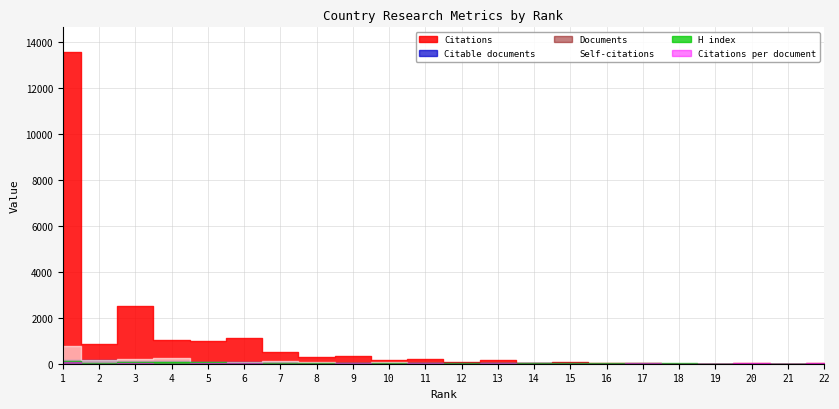

Rank the series by their maximum value, from lowest to highest.

Citations per document, H index, Citable documents, Documents, Self-citations, Citations